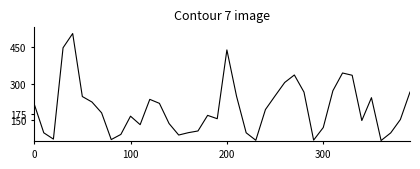

Is this an area chart (filled region under the line)?

No